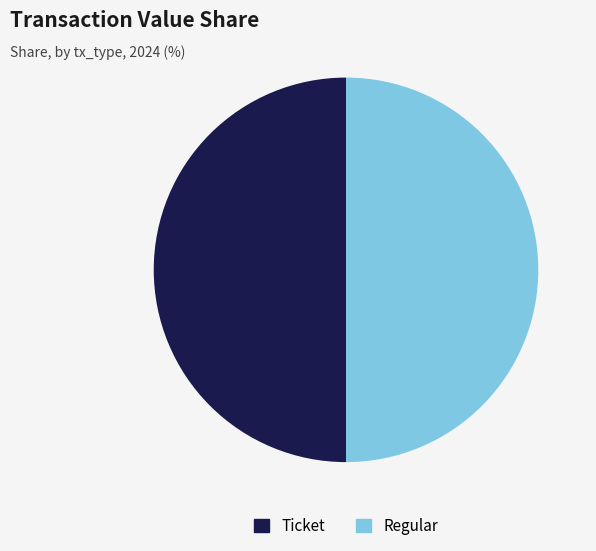

The Ticket slice represents 50% of the pie. True or false?

True